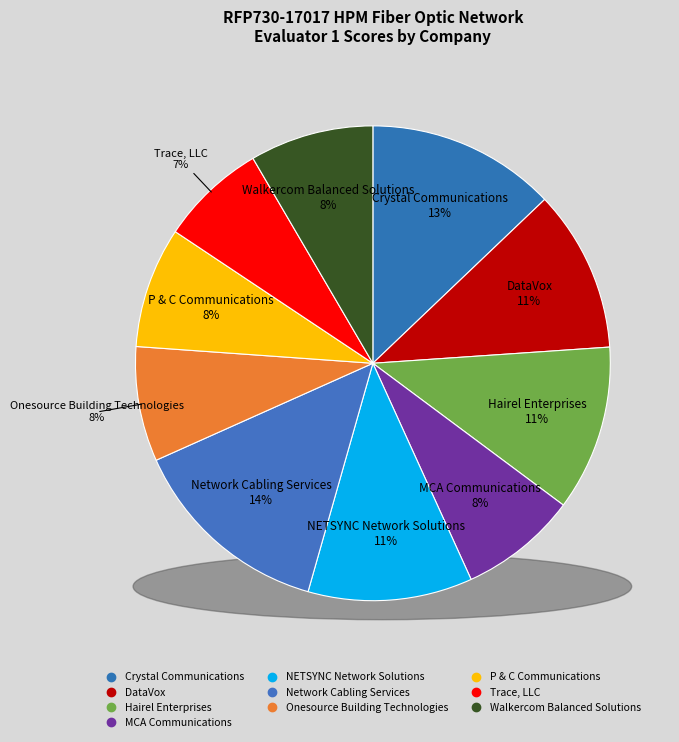

How many segments does this pie chart have?

10